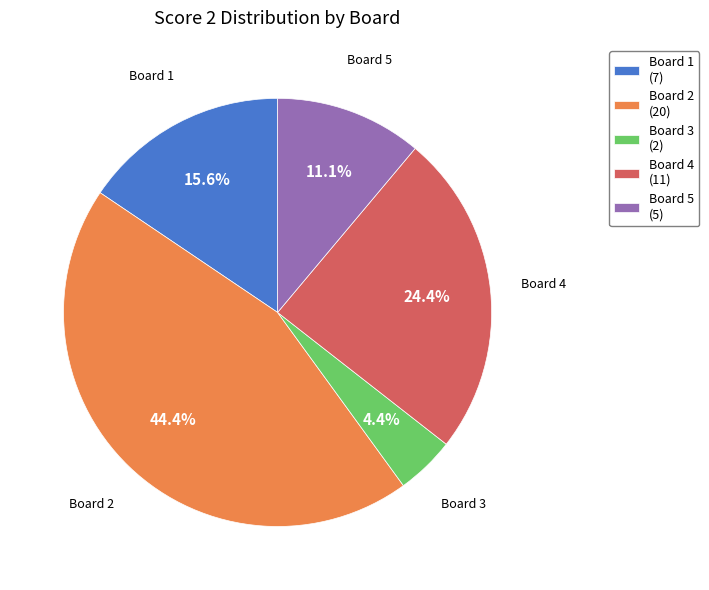

Is the sum of Board 3 (2) and Board 1 (7) greater than half?

No